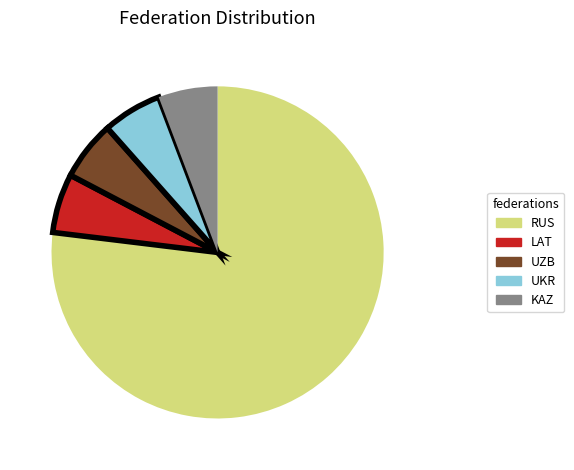

What is the largest slice in the pie chart?

RUS